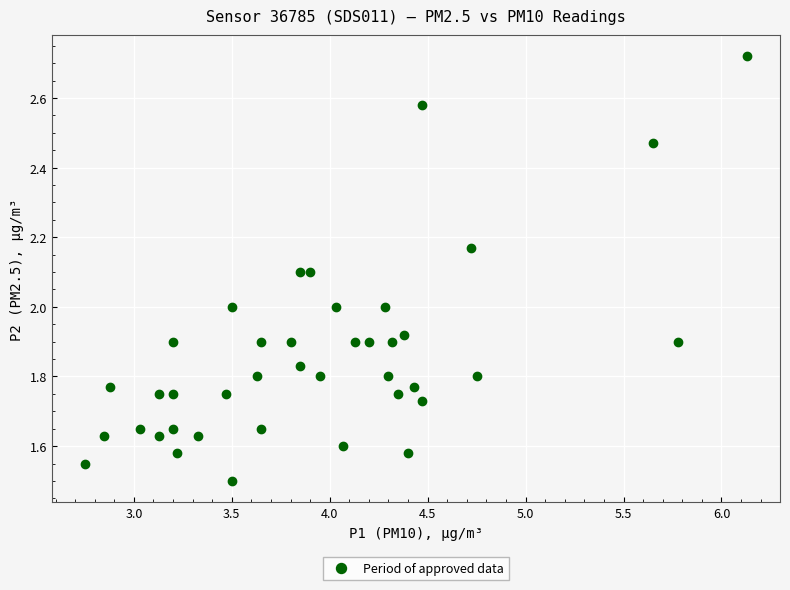

What is the range of X values (max minus min)?

3.4